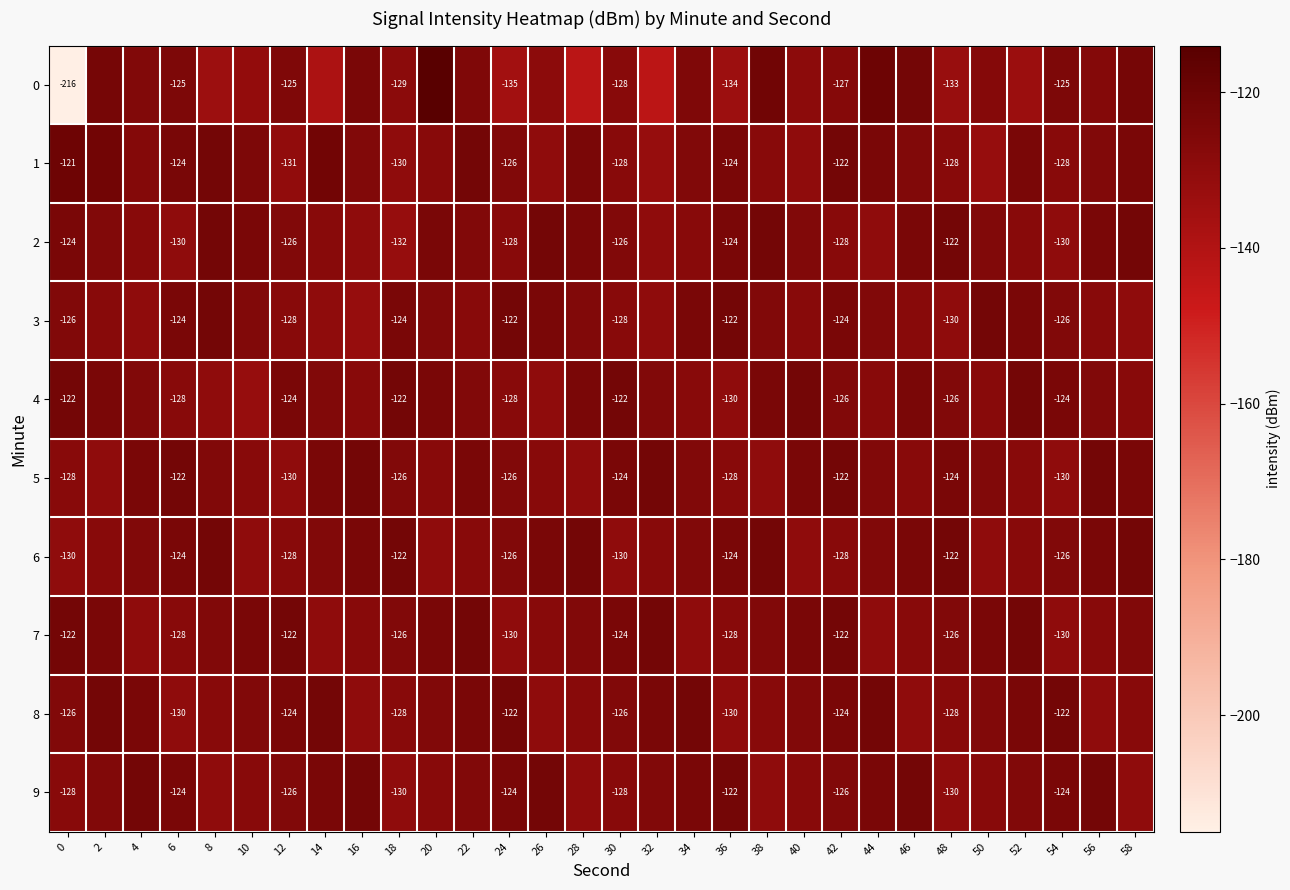

What is the spread (max minus min) of values at 36?

12.0